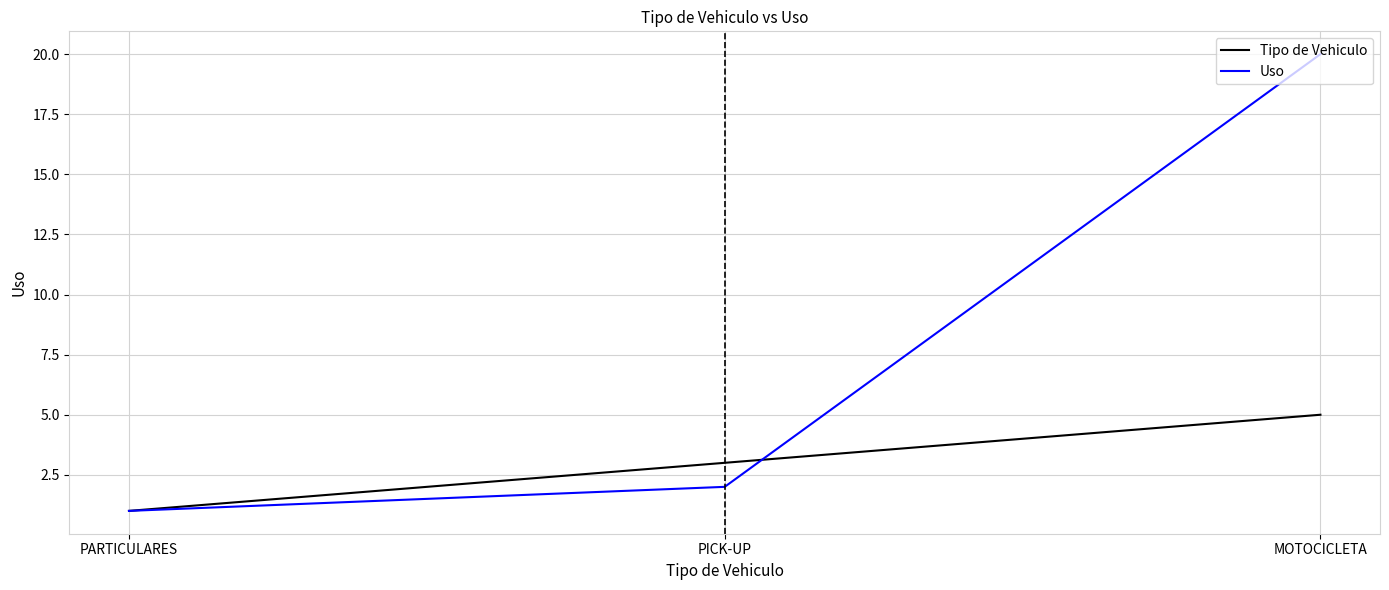

Which series has the largest total across all categories?

Uso